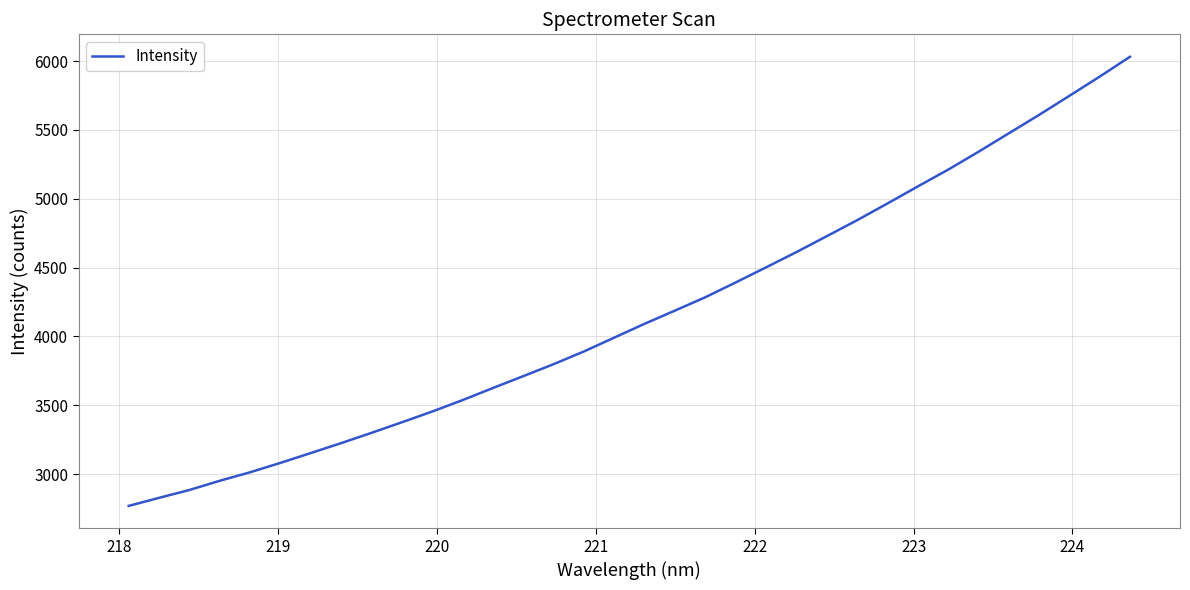

What is the maximum value shown in the chart?

6031.5